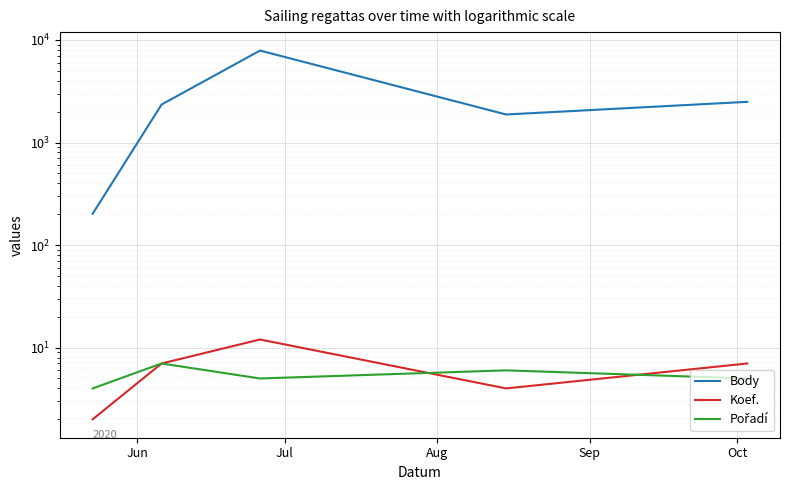

What are all the series names shown in the legend?

Body, Koef., Pořadí